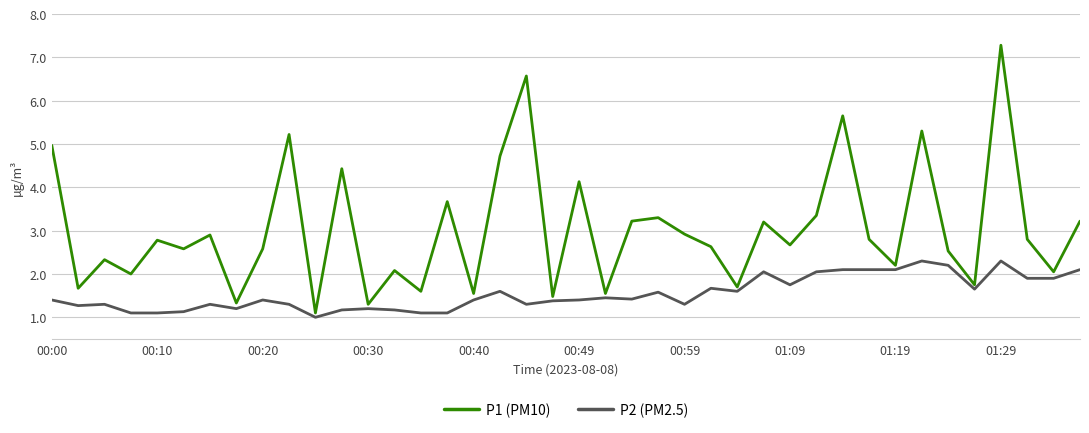

Which series has the widest spread of values?

P1 (PM10)